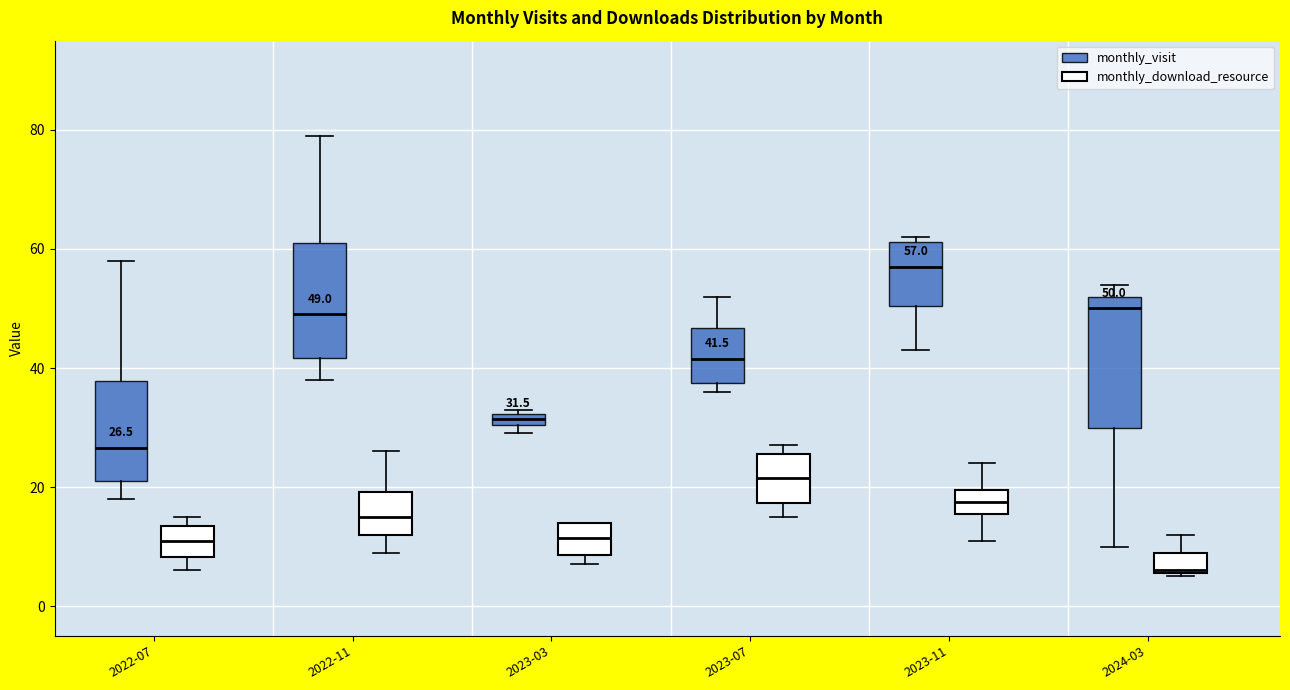

Which box has the highest median line?

2023-11 (monthly_visit)